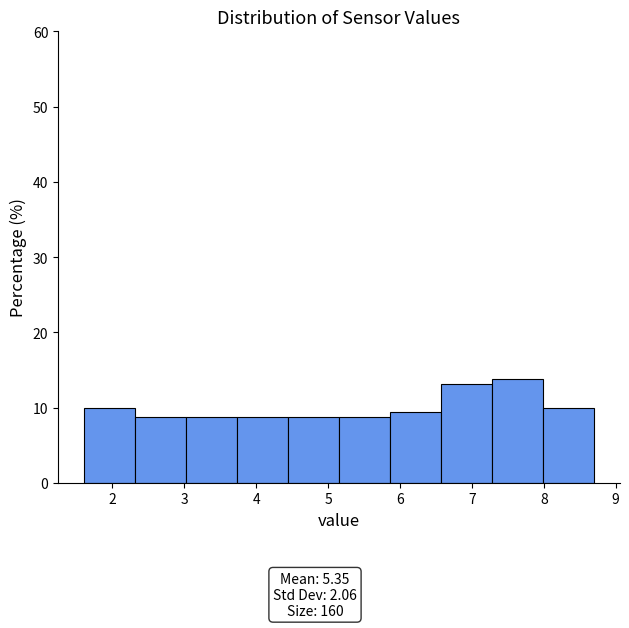

Reading left to right, list every bar in this chart as the range it spans on the x-axis followed by its height. Neither the bar edges nor the heights are printed on the chart, so give them approximately, as read against the axes.

1.60 to 2.31: 10
2.31 to 3.02: 9
3.02 to 3.73: 9
3.73 to 4.44: 9
4.44 to 5.15: 9
5.15 to 5.86: 9
5.86 to 6.57: 9
6.57 to 7.28: 13
7.28 to 7.99: 14
7.99 to 8.70: 10